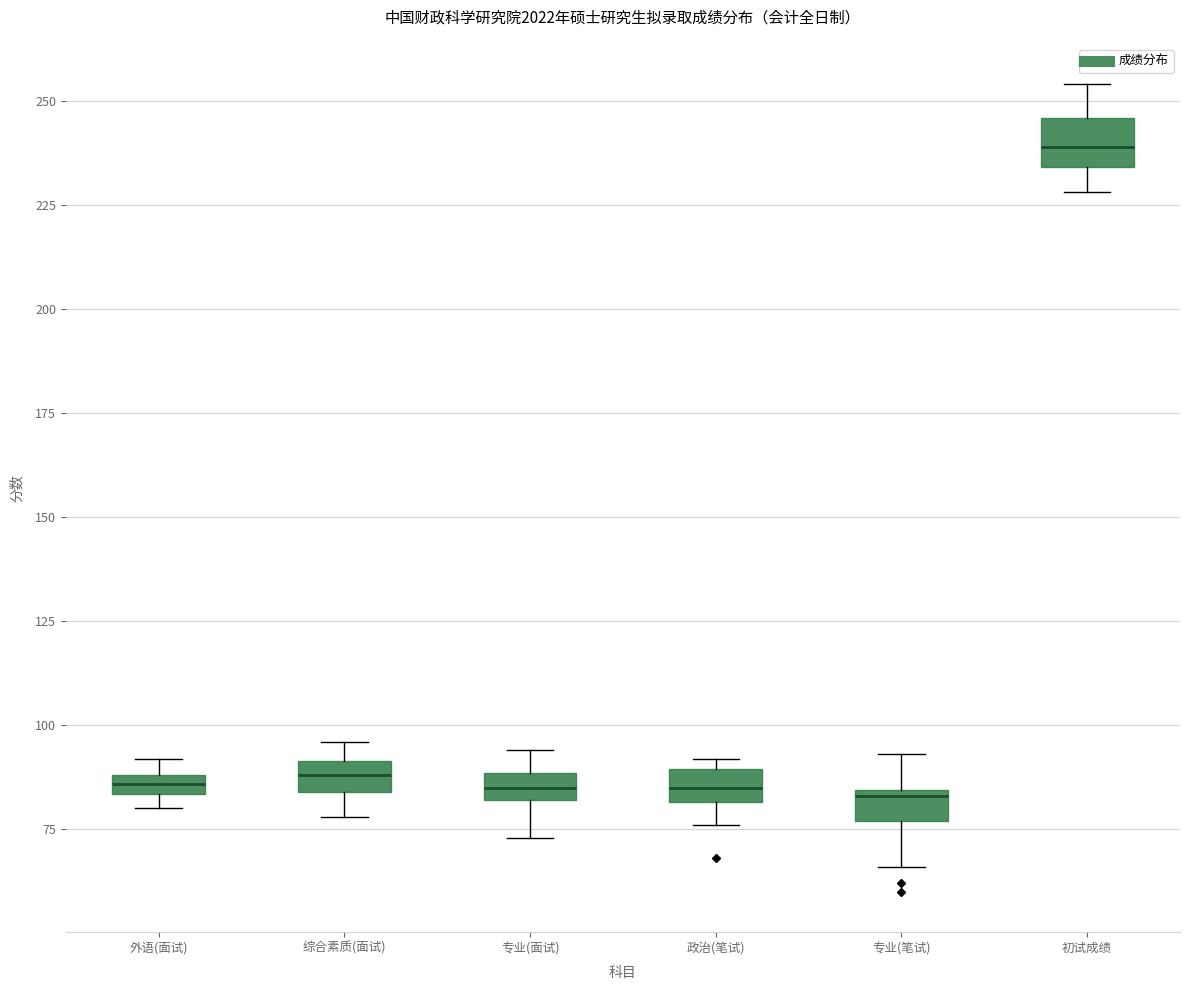

Where does the median line of the box for 初试成绩 sit on the y-axis? The values are not printed on the chart, so give them approximately, as read against the axis.

240